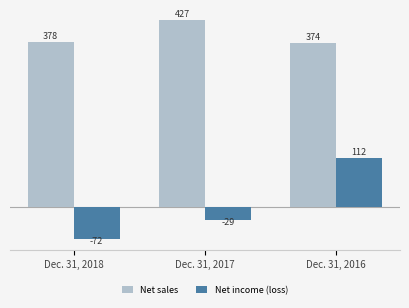

Which category has the lowest value in the Net income (loss) series?

Dec. 31, 2018